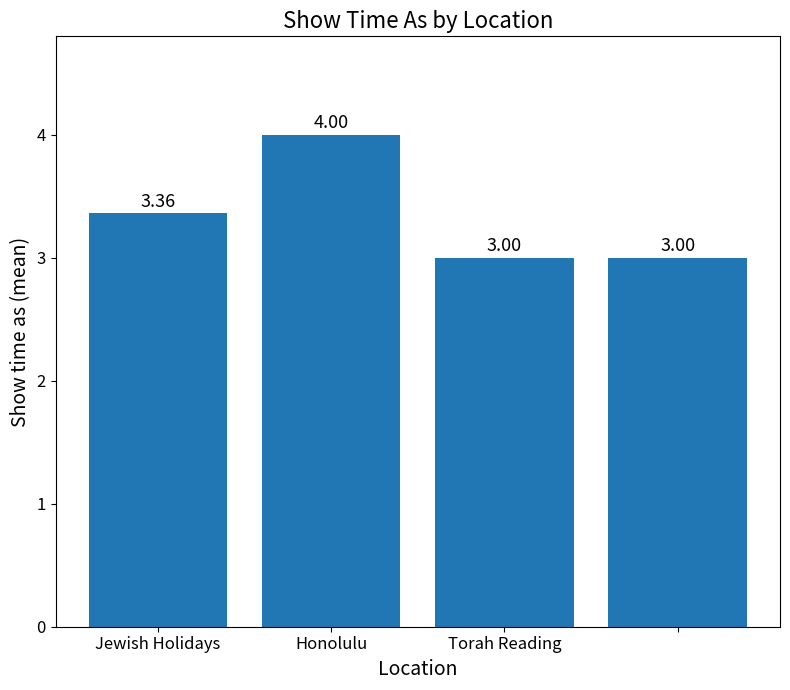

What is the difference between the maximum and second lowest values?

1.0